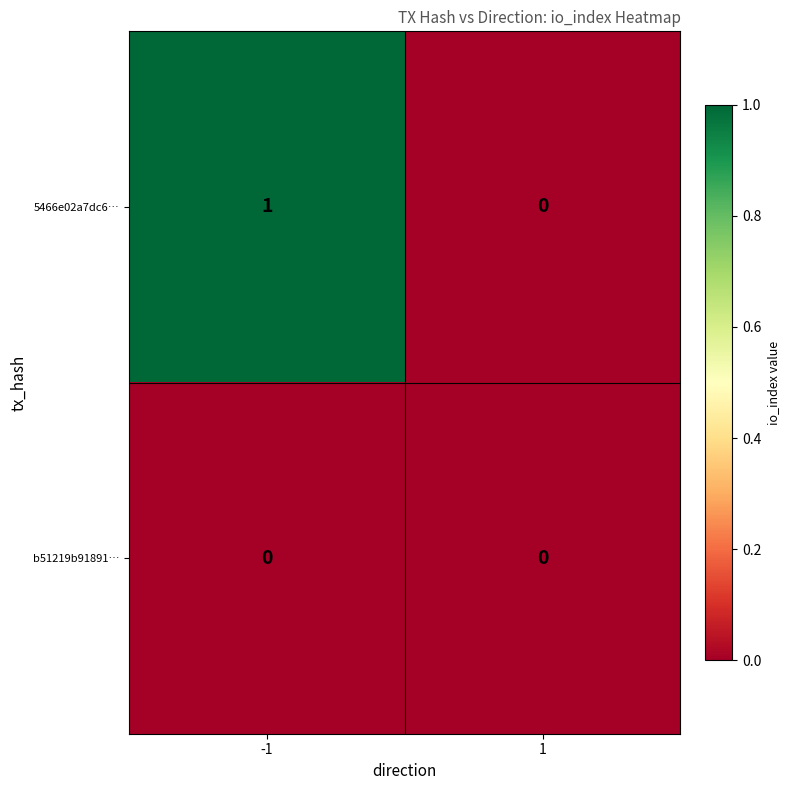

What is the difference between the highest and lowest values at -1?

1